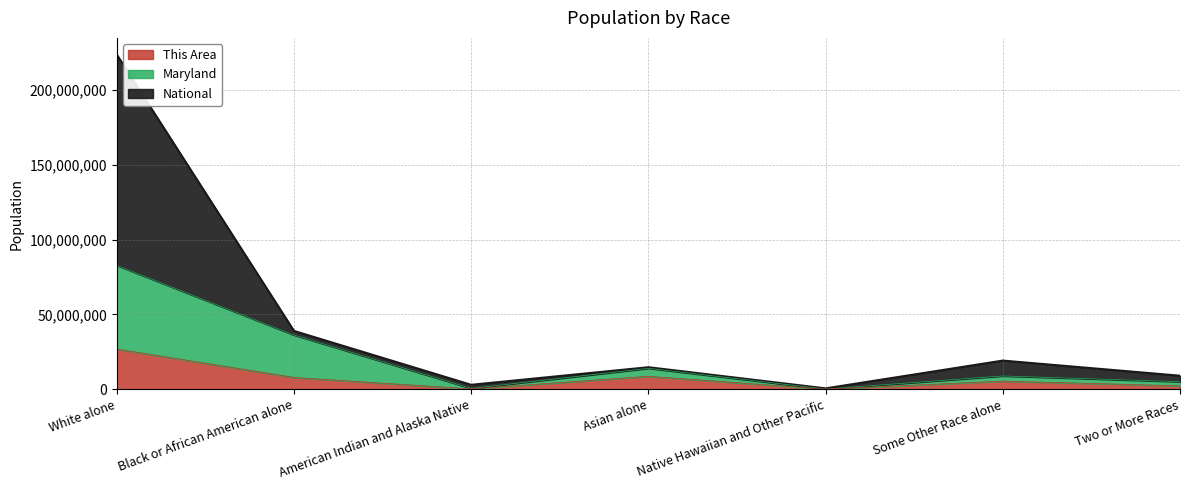

How many lines are shown in the chart?

3